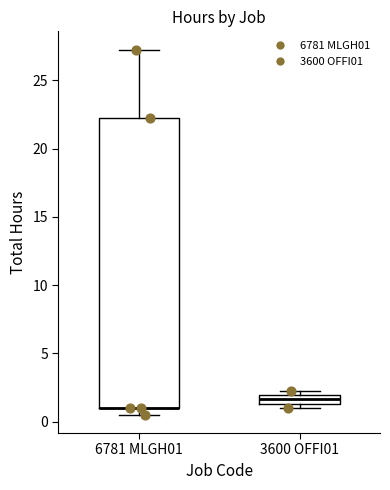

Where does the upper whisker of the box for 6781 MLGH01 end on the y-axis? The values are not printed on the chart, so give them approximately, as read against the axis.

27.5